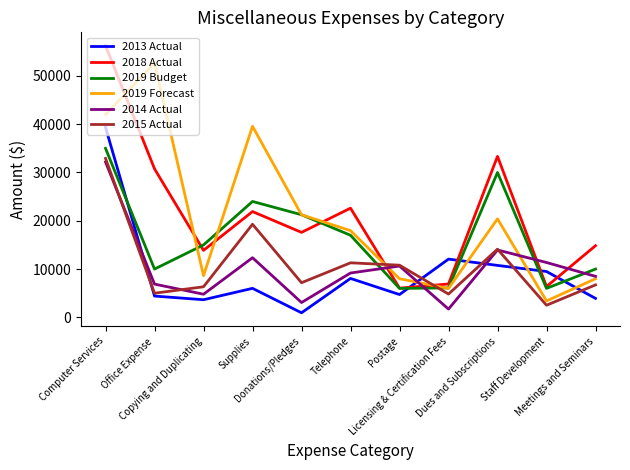

At which label does 2013 Actual first exceed 6010?

Computer Services